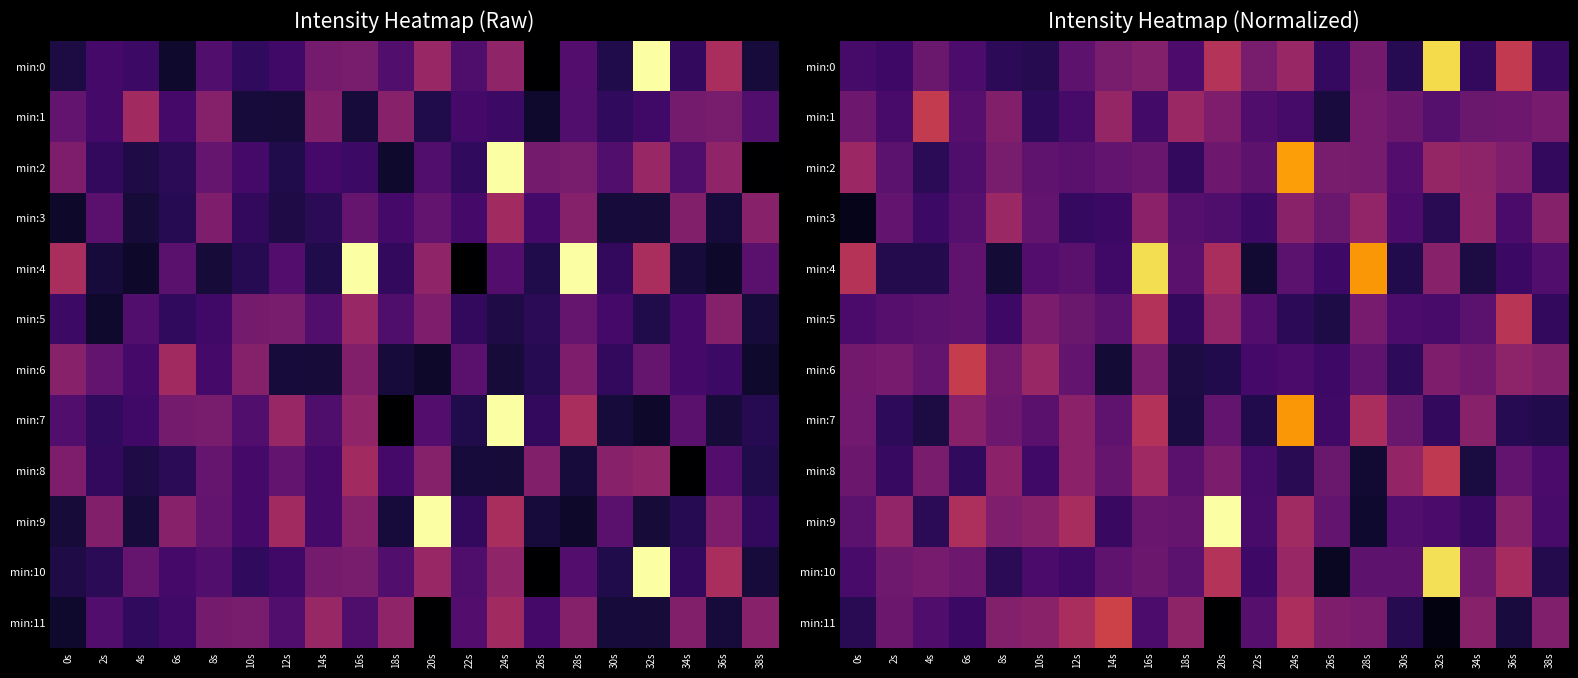

Rank the categories by min:11 value from lowest to highest.

20s, 32s, 36s, 30s, 0s, 6s, 16s, 4s, 22s, 2s, 28s, 26s, 38s, 8s, 34s, 10s, 18s, 12s, 24s, 14s